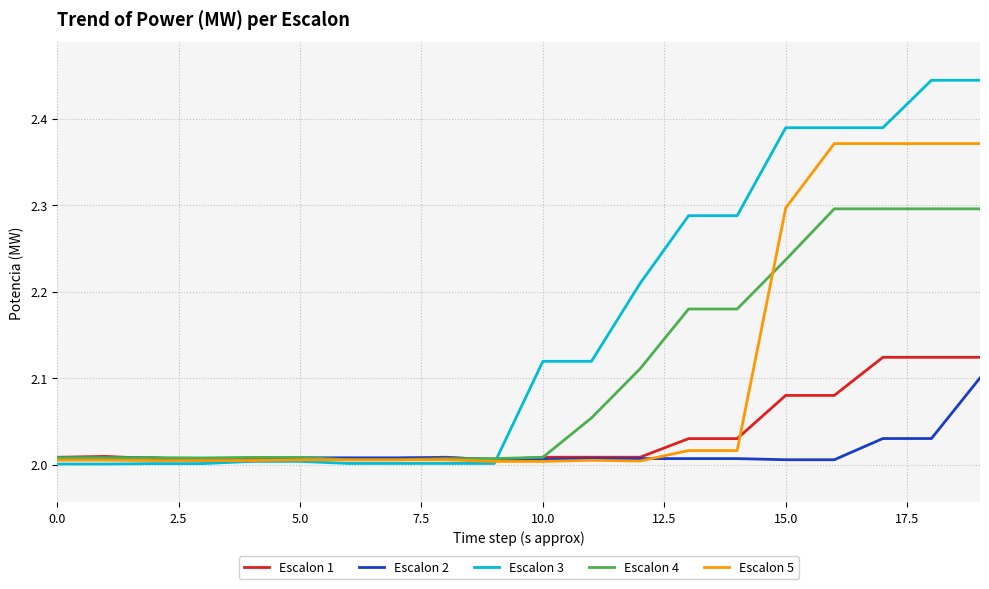

Rank the series by their maximum value, from highest to lowest.

Escalon 3, Escalon 5, Escalon 4, Escalon 1, Escalon 2